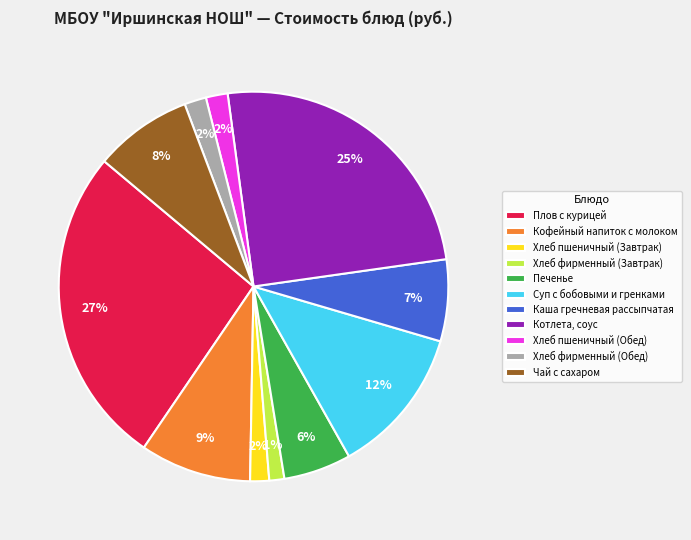

To the nearest percent, what percentage of the pie is Котлета, соус?

25%